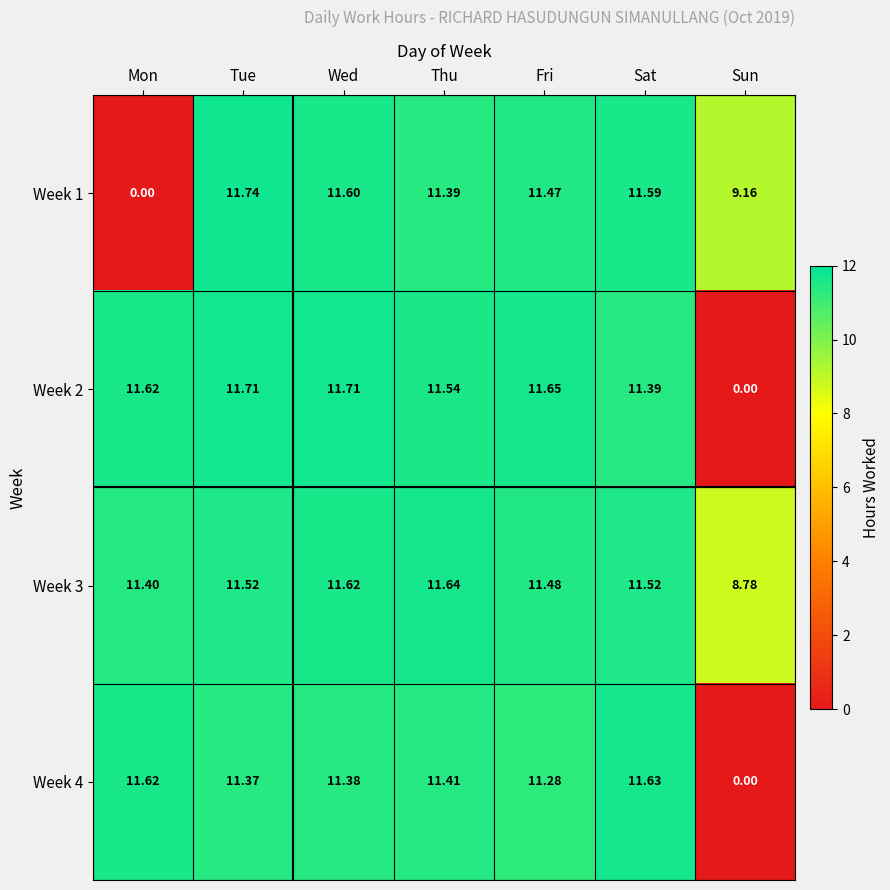

What is the spread (max minus min) of values at Fri?

0.4